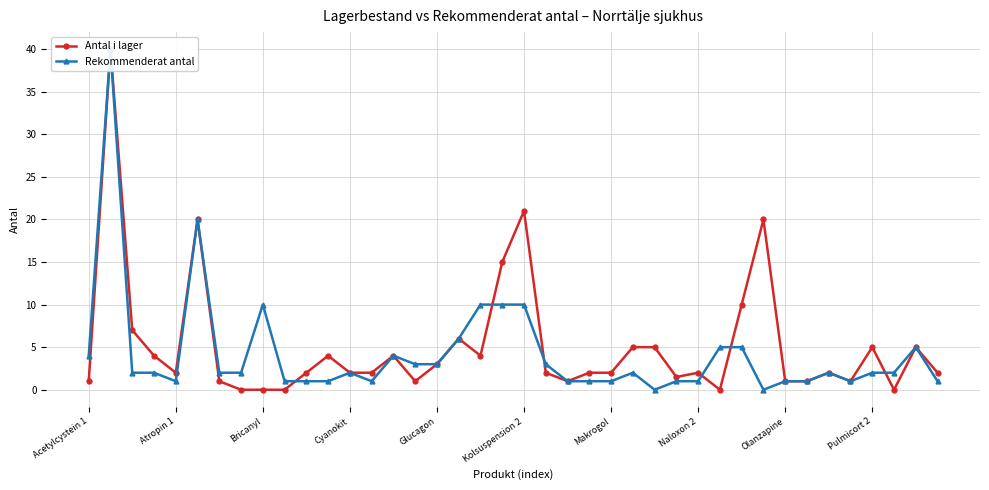

How many lines are shown in the chart?

2